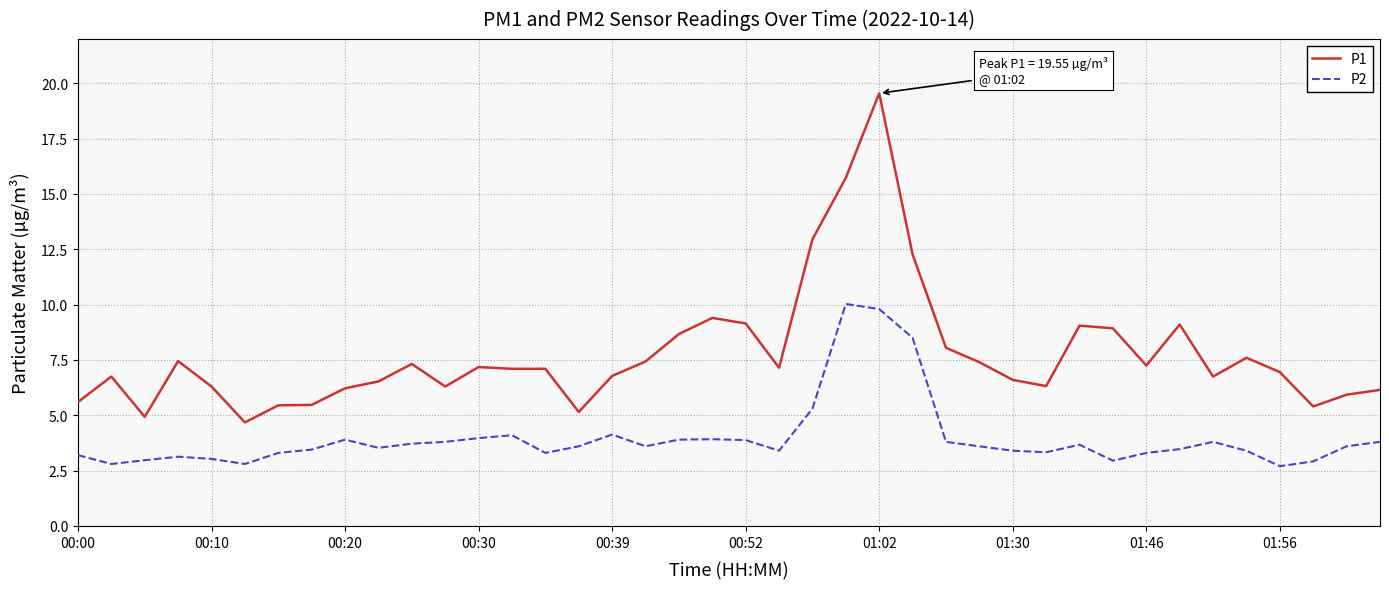

What is the minimum value shown in the chart?

2.7